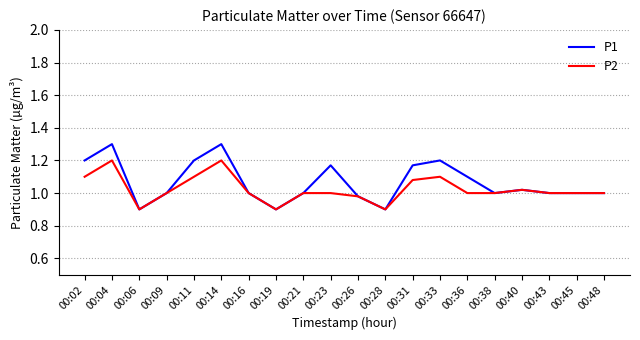

Rank the series by their maximum value, from lowest to highest.

P2, P1